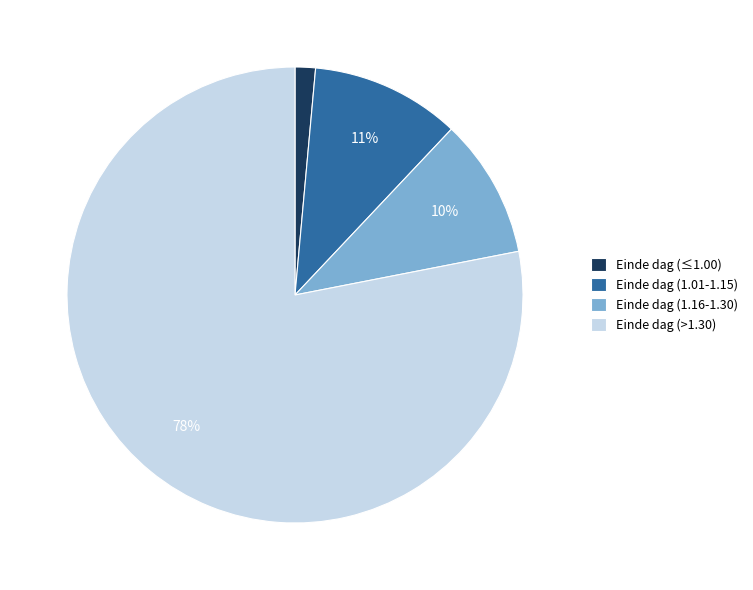

The Einde dag (>1.30) slice represents 78% of the pie. True or false?

True